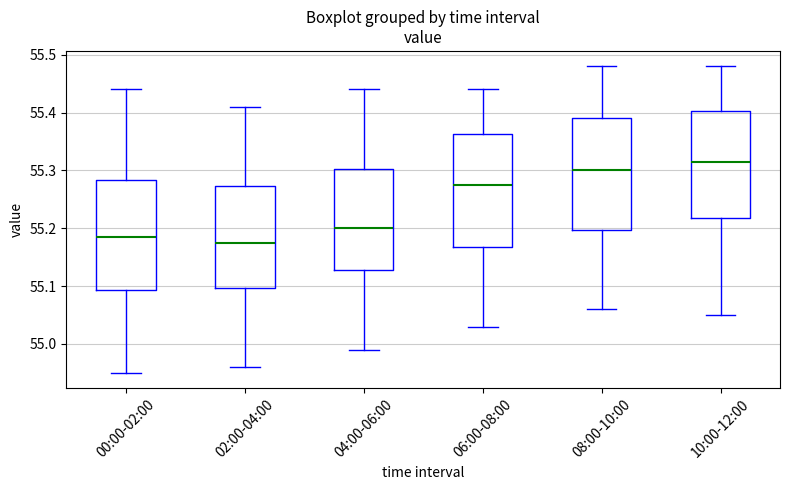

Where is the lower edge of the box for 04:00-06:00 on the y-axis? The values are not printed on the chart, so give them approximately, as read against the axis.

55.13